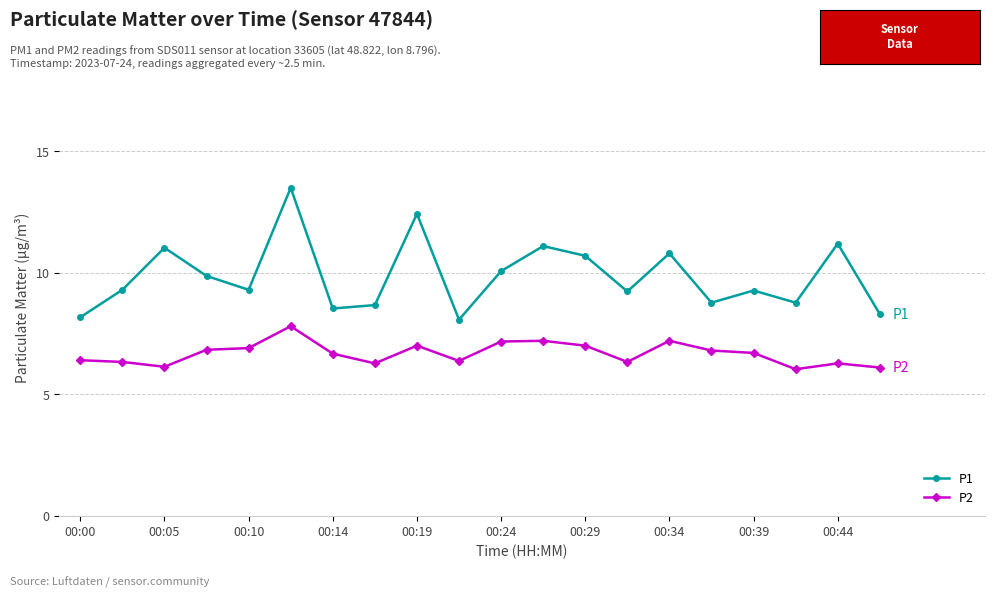

What is the greatest value displayed?

13.5